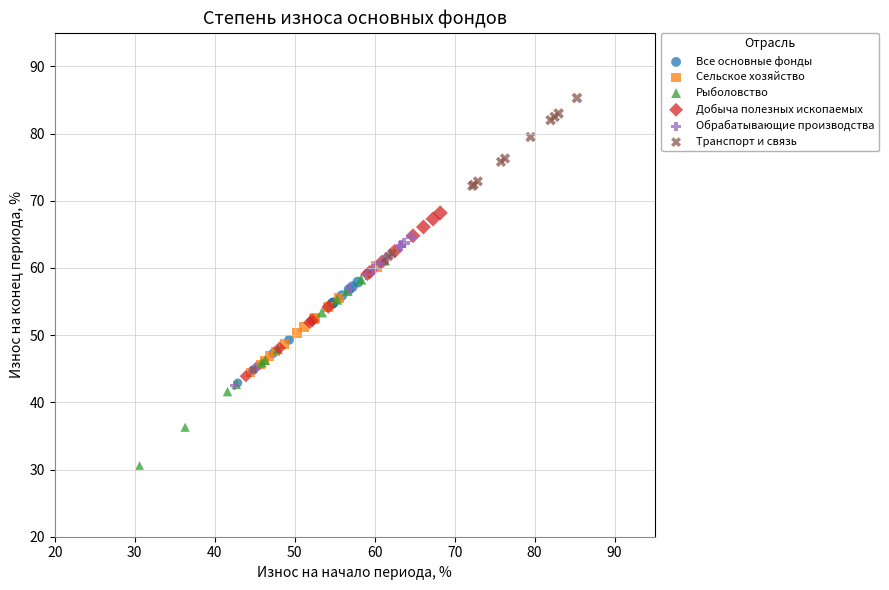

Which series reaches the maximum Y coordinate?

Транспорт и связь